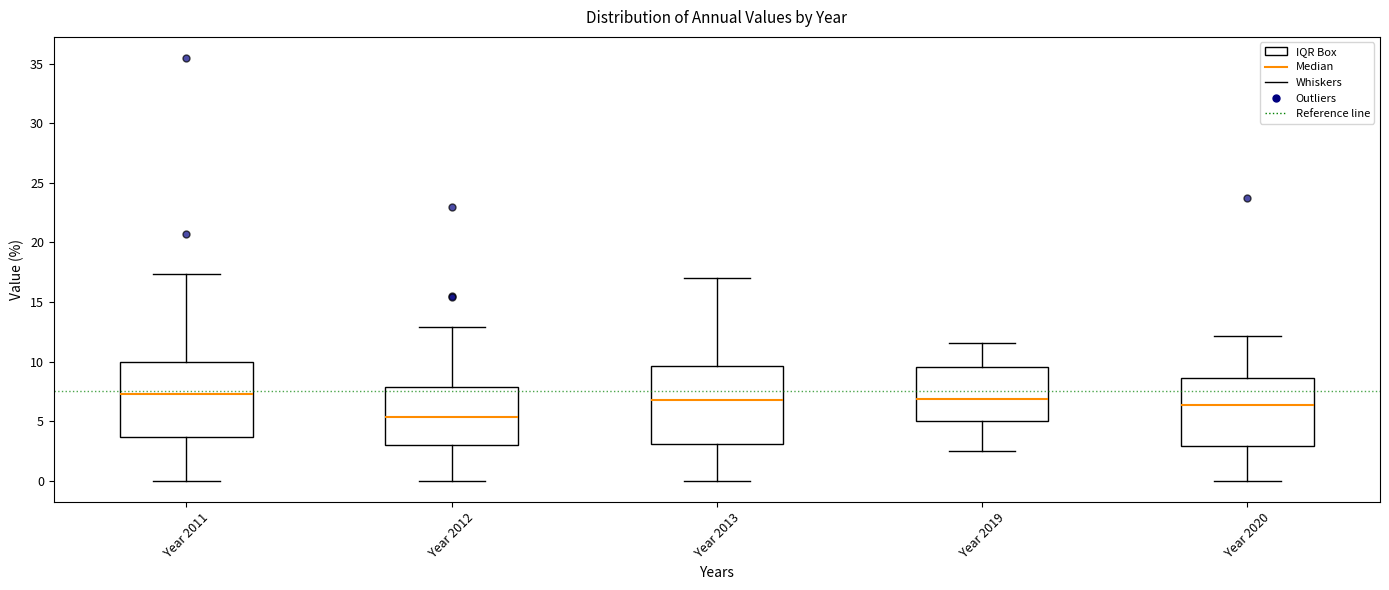

Reading left to right, read every box against the y-axis: the position of its median line, the range the box covers, and the ends of its whiskers. The values are not printed on the chart, so give them approximately, as read against the axis.

Year 2011: median 7.0, box 3.5 to 10.0, whiskers 0.0 to 17.5
Year 2012: median 5.5, box 3.0 to 8.0, whiskers 0.0 to 13.0
Year 2013: median 6.5, box 3.0 to 9.5, whiskers 0.0 to 17.0
Year 2019: median 7.0, box 5.0 to 9.5, whiskers 2.5 to 11.5
Year 2020: median 6.5, box 3.0 to 8.5, whiskers 0.0 to 12.0